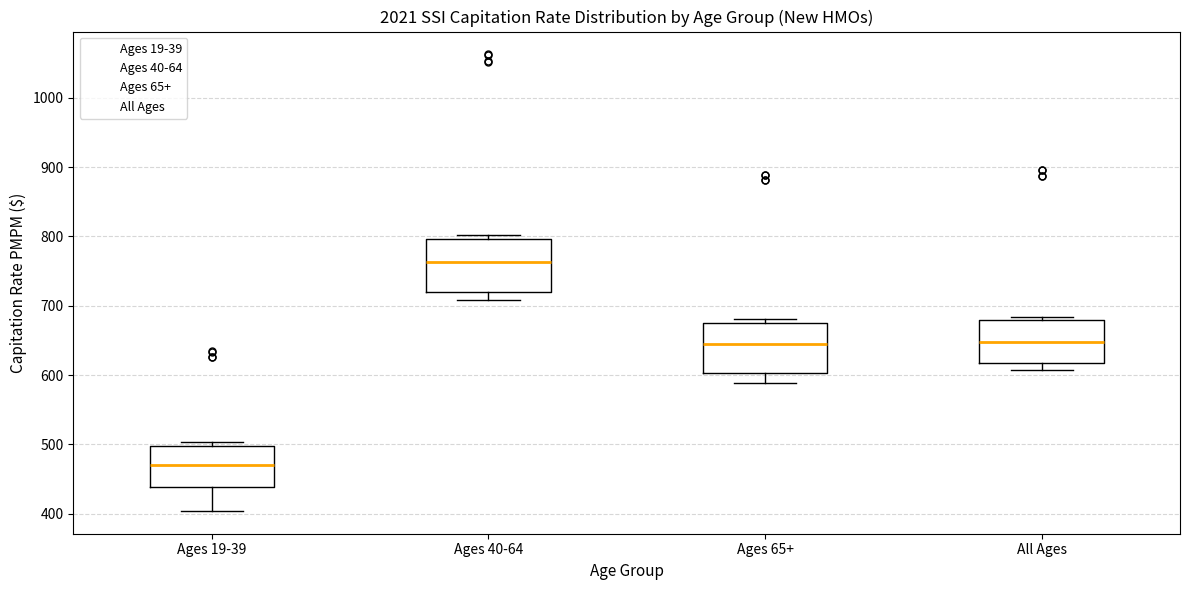

Where is the lower edge of the box for All Ages on the y-axis? The values are not printed on the chart, so give them approximately, as read against the axis.

620